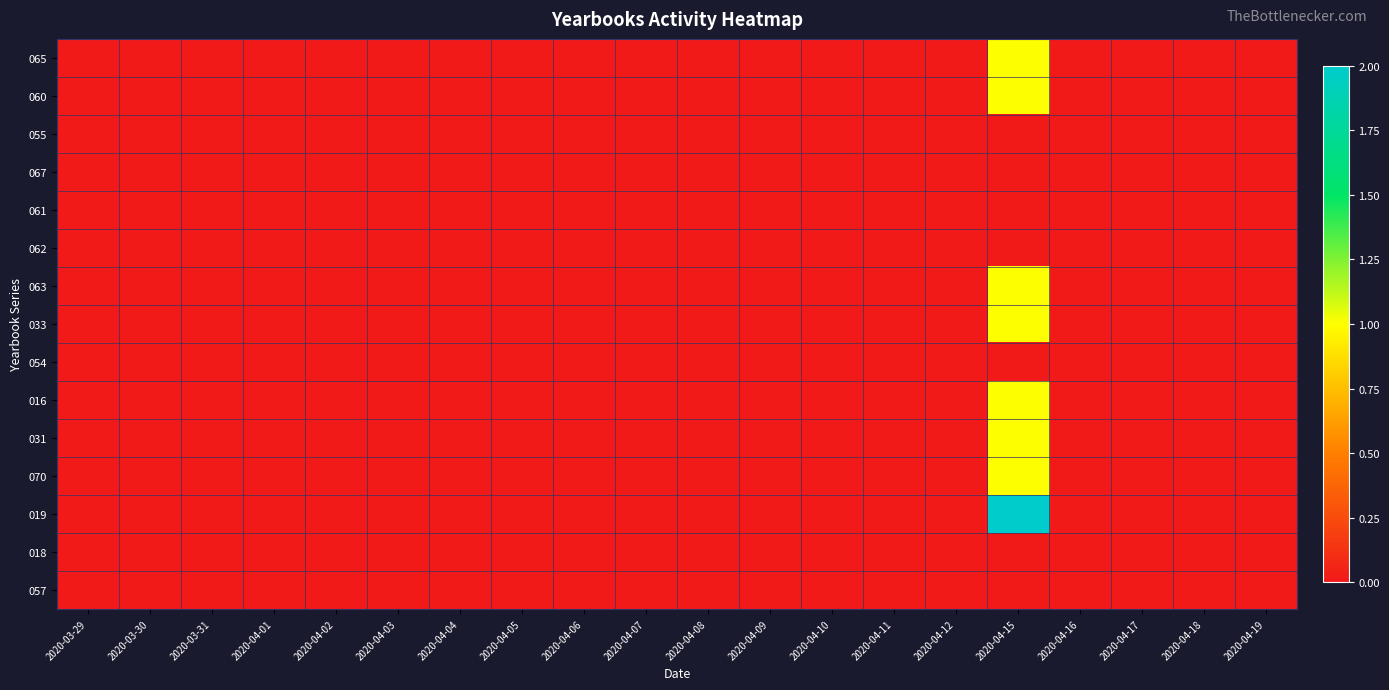

Rank the series at 2020-04-16 from highest to lowest value.

065, 060, 055, 067, 061, 062, 063, 033, 054, 016, 031, 070, 019, 018, 057